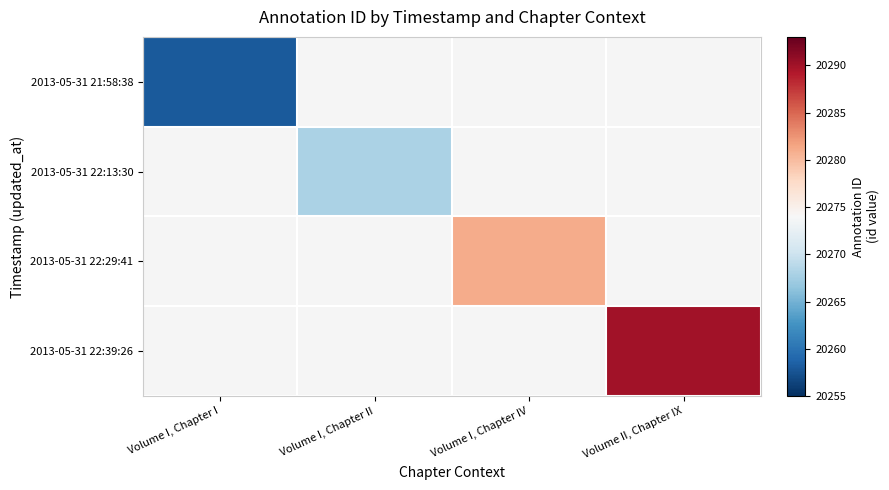

Which category has the lowest value in the 2013-05-31 22:13:30 series?

Volume I, Chapter I